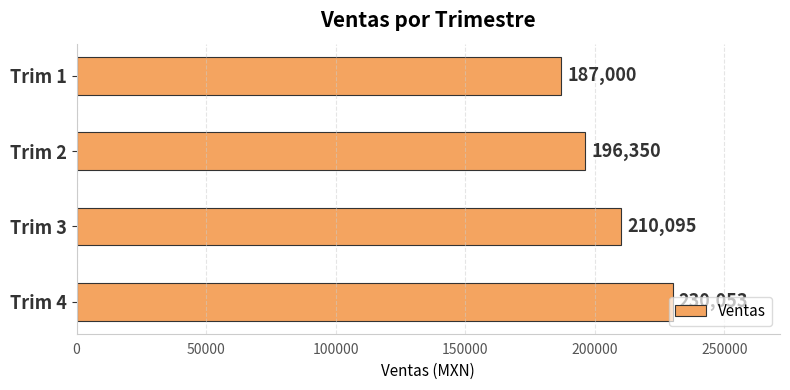

The value at Trim 4 is 230053. True or false?

True